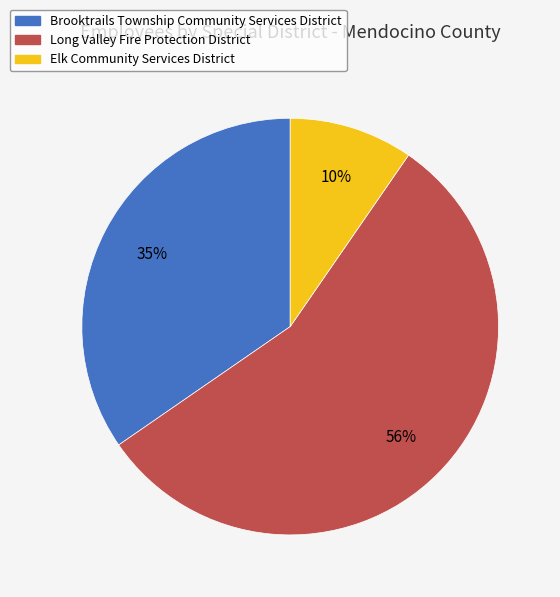

What is the largest slice in the pie chart?

Long Valley Fire Protection District